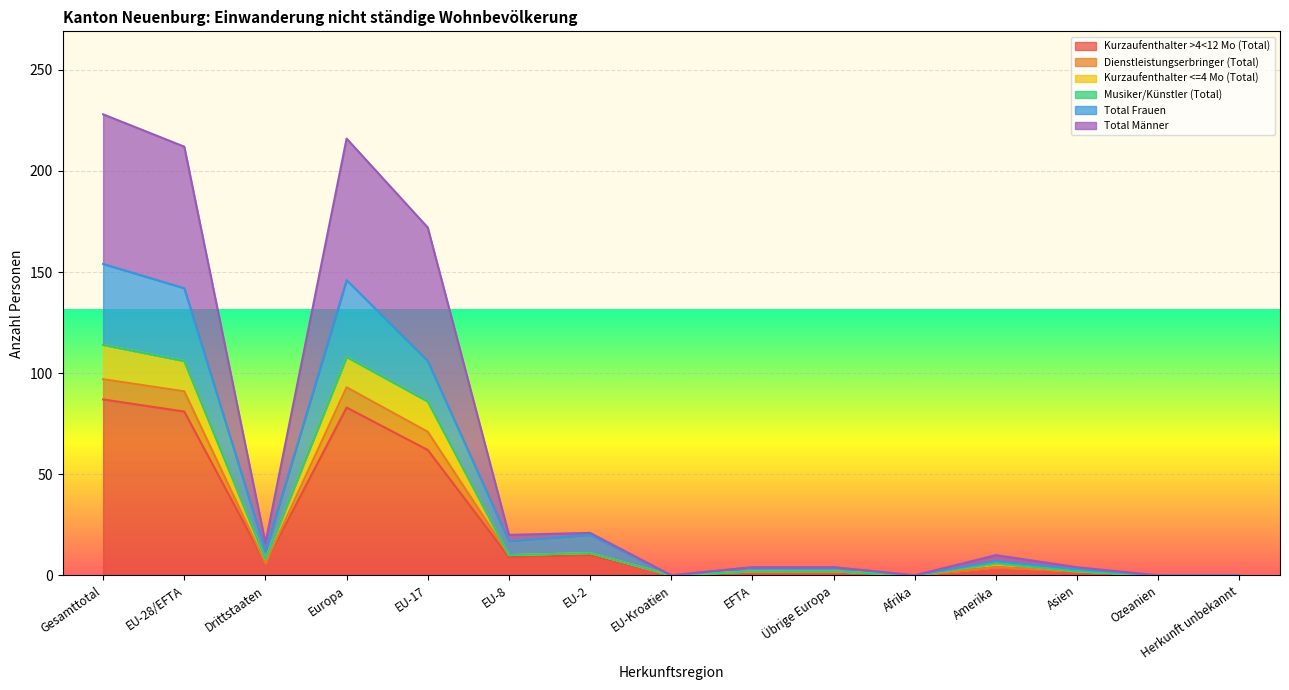

At which label does Dienstleistungserbringer (Total) reach its minimum?

EU-Kroatien